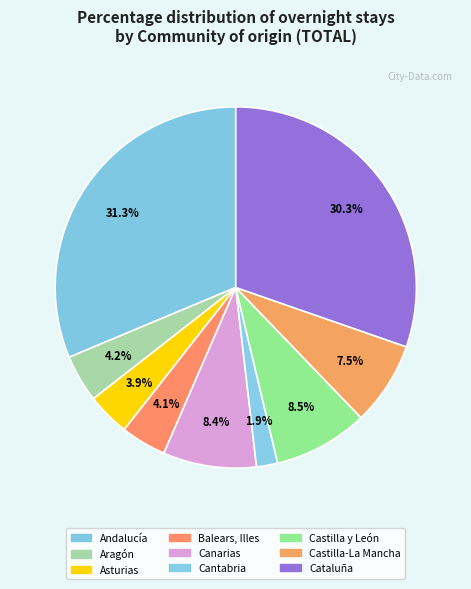

Do Balears, Illes and Canarias together represent more than half of the pie?

No